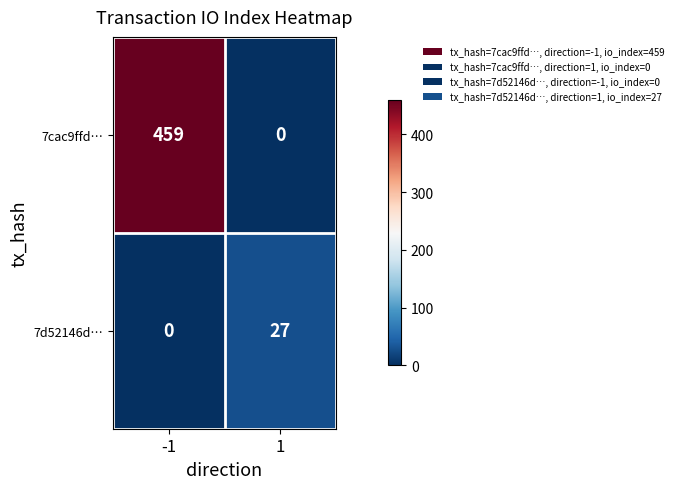

Is it true that 7cac9ffd… equals 459 at -1?

True